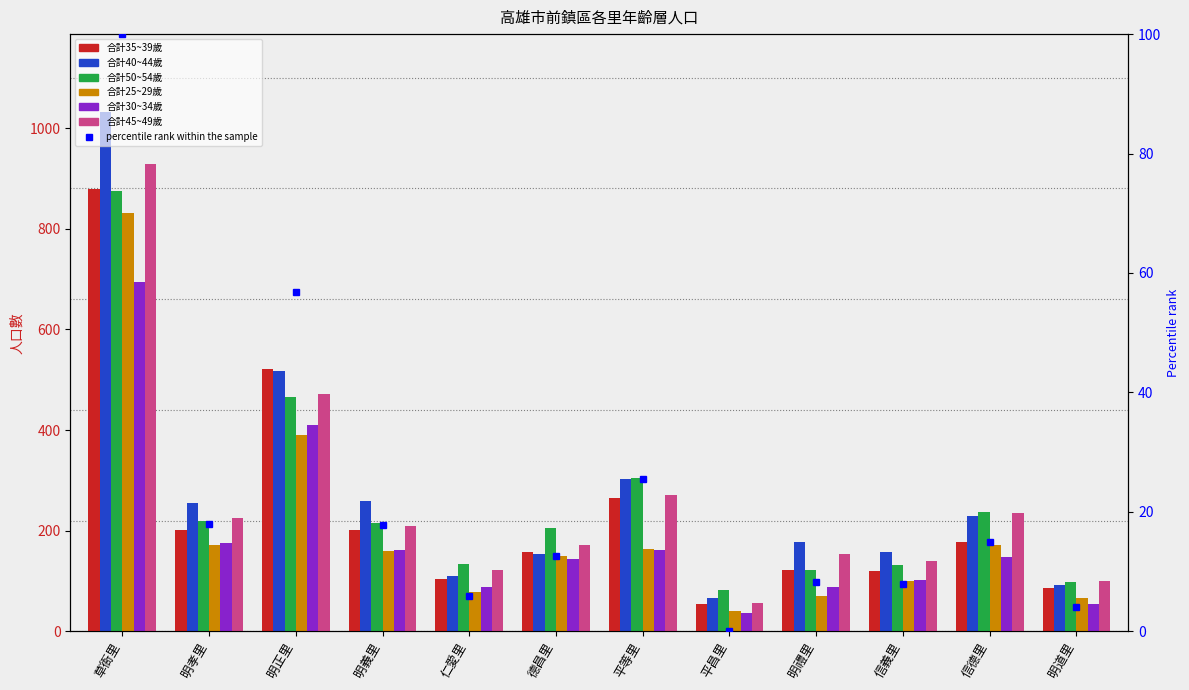

Reading left to right, transcribe all the data shown in this chart.

合計35~39歲: 878	202	522	201	103	158	264	54	122	119	177	87
合計40~44歲: 1032	254	518	258	110	153	302	67	177	157	229	93
合計50~54歲: 876	219	466	215	134	205	304	82	122	132	237	98
合計25~29歲: 832	172	390	159	78	149	163	41	71	100	171	67
合計30~34歲: 695	175	410	161	89	143	162	37	88	102	148	55
合計45~49歲: 928	225	471	209	122	171	270	56	154	139	235	99